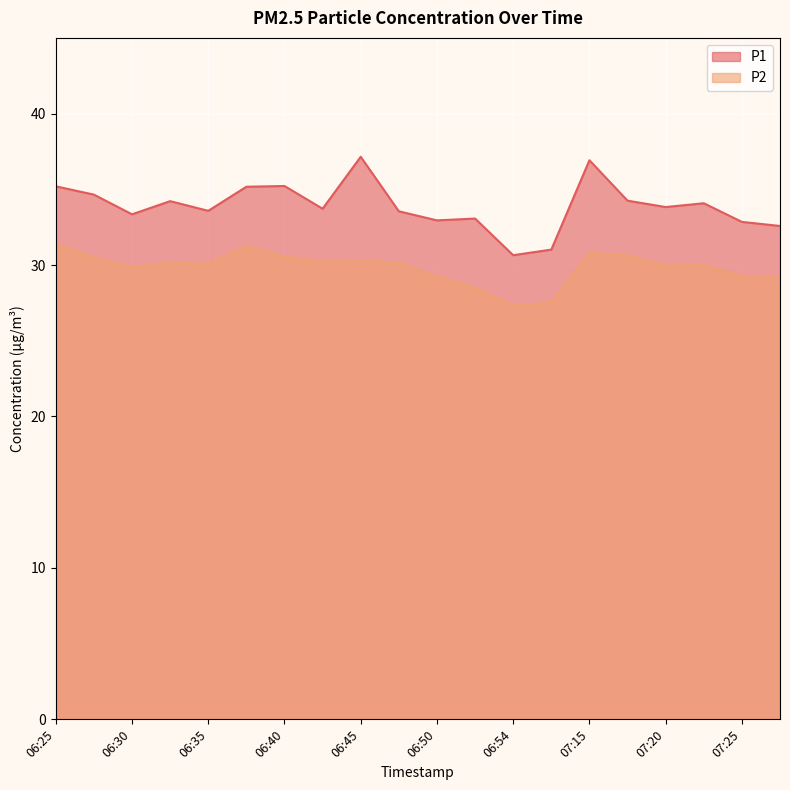

What position from the right is 06:27?

19